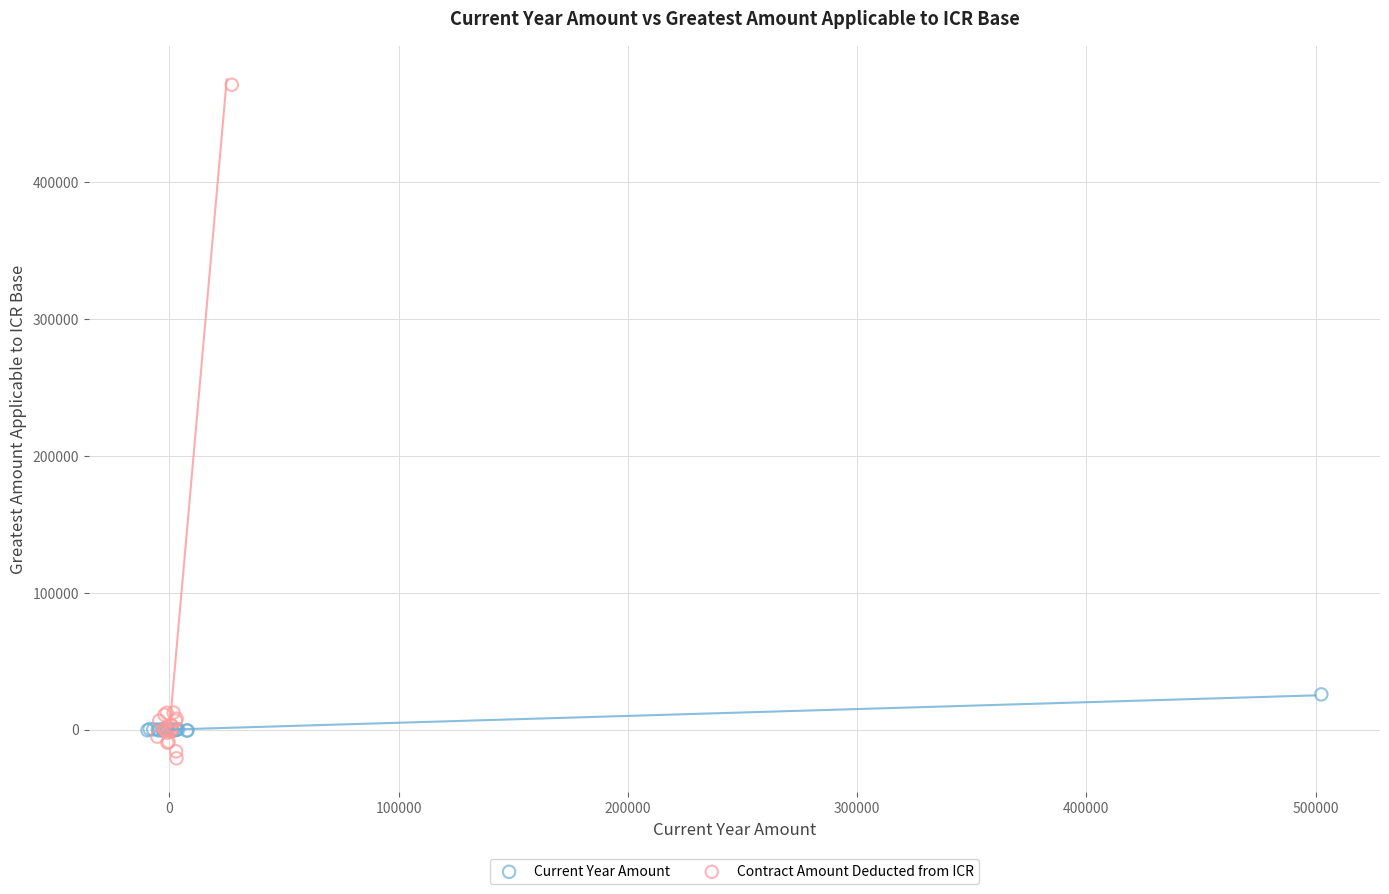

Which series contains the highest Y value?

Contract Amount Deducted from ICR